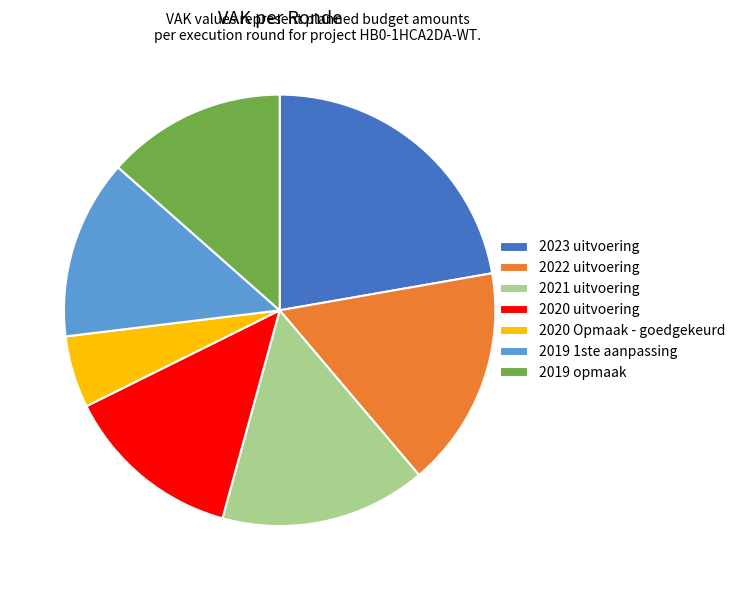

What is the ratio of the value at 2019 opmaak to the value at 2019 1ste aanpassing?

1.0